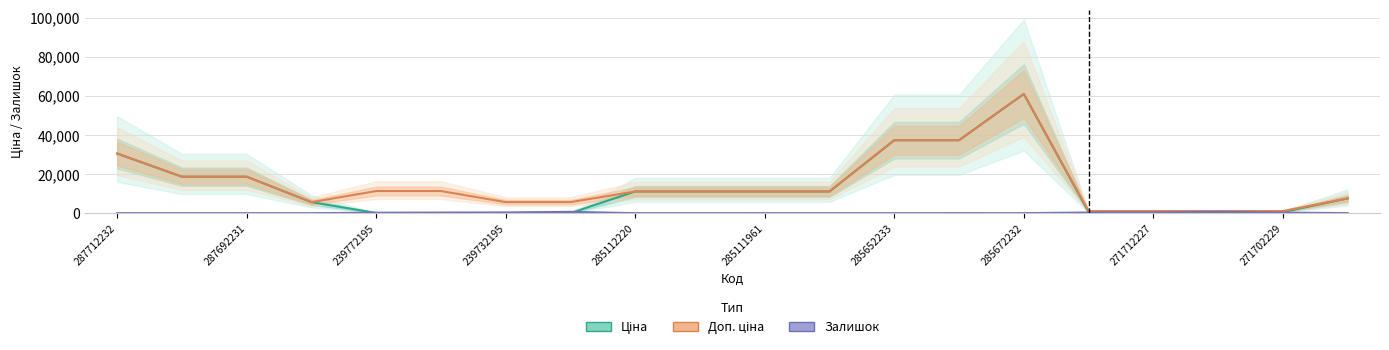

Is the value of Залишок at 285112220 greater than the value of Доп. ціна at 285672232?

No